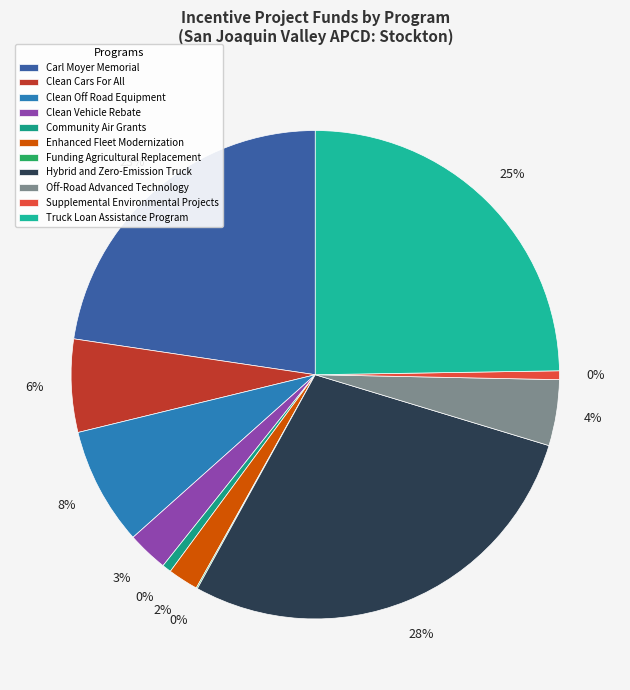

Does Funding Agricultural Replacement represent more than half of the total?

No